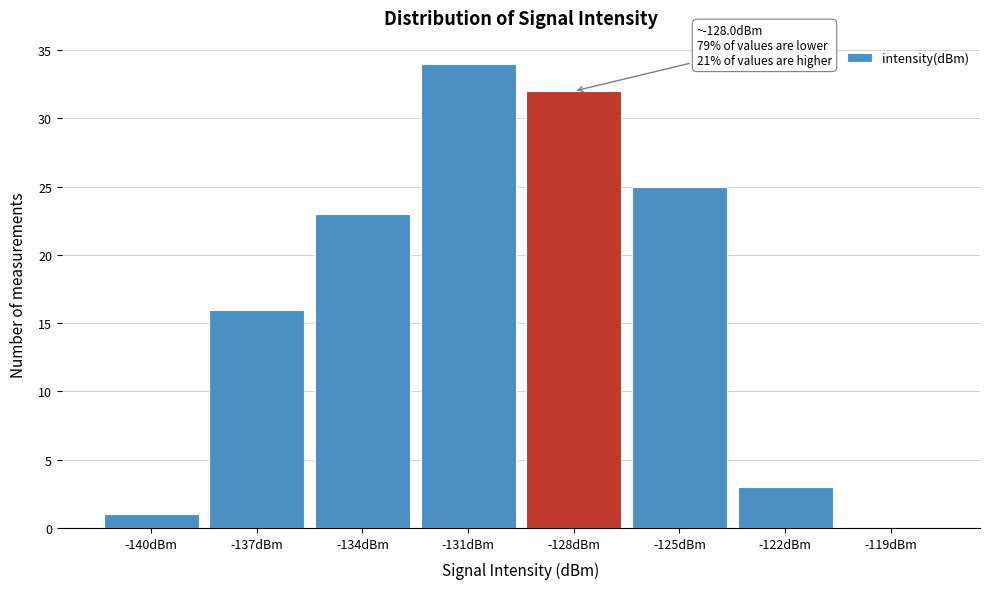

Reading left to right, list all the values displayed in this chart.

-140dBm=1	-137dBm=16	-134dBm=23	-131dBm=34	-128dBm=32	-125dBm=25	-122dBm=3	-119dBm=0